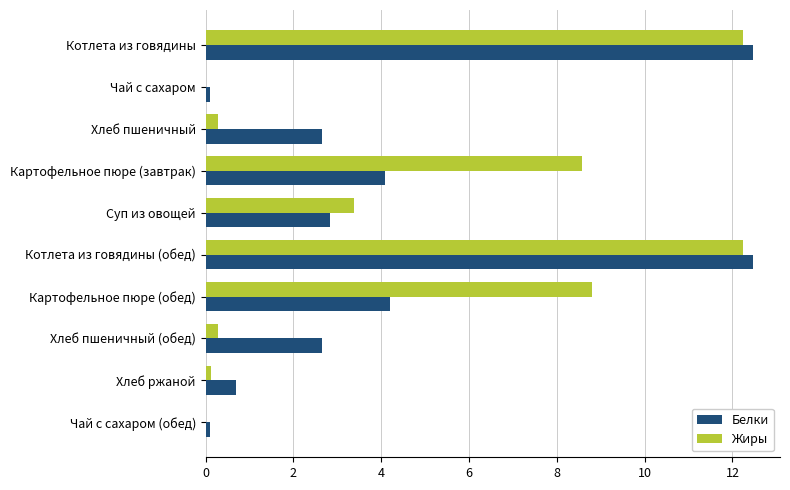

What is the maximum value for Белки?

12.5